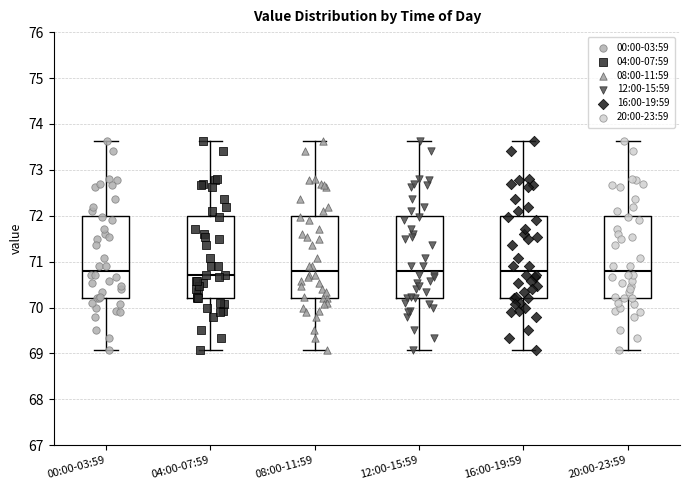

Reading left to right, read every box against the y-axis: the position of its median line, the range the box covers, and the ends of its whiskers. The values are not printed on the chart, so give them approximately, as read against the axis.

00:00-03:59: median 70.8, box 70.2 to 72.0, whiskers 69.1 to 73.6
04:00-07:59: median 70.7, box 70.2 to 72.0, whiskers 69.1 to 73.6
08:00-11:59: median 70.8, box 70.2 to 72.0, whiskers 69.1 to 73.6
12:00-15:59: median 70.8, box 70.2 to 72.0, whiskers 69.1 to 73.6
16:00-19:59: median 70.8, box 70.2 to 72.0, whiskers 69.1 to 73.6
20:00-23:59: median 70.8, box 70.2 to 72.0, whiskers 69.1 to 73.6